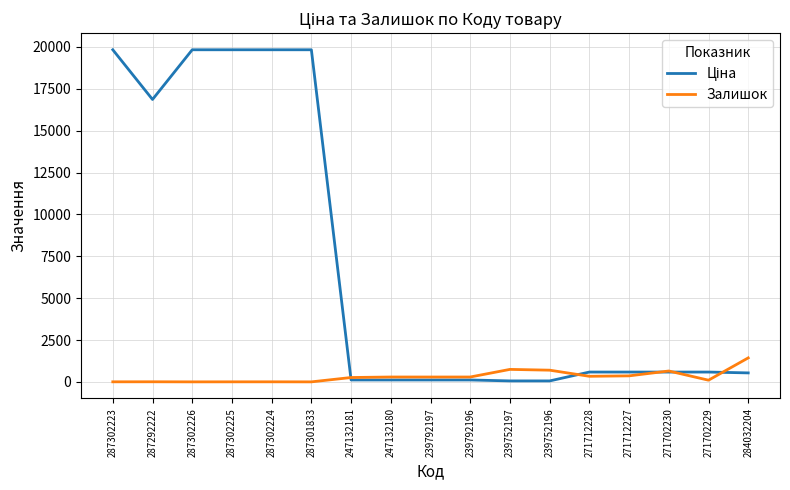

What is the maximum value shown in the chart?

19831.1